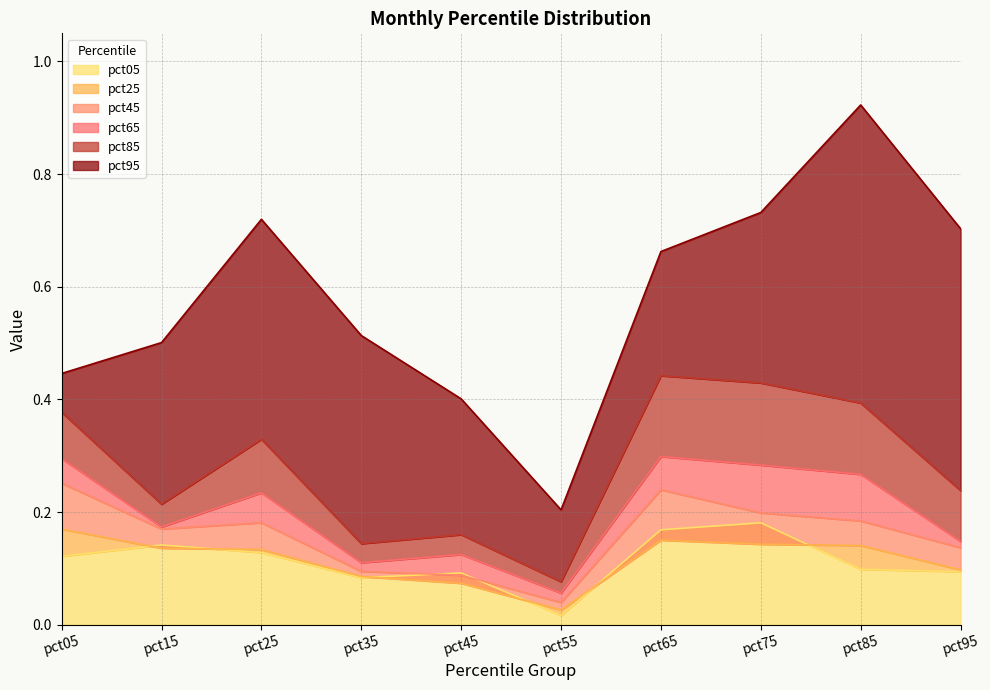

Which series has the largest total across all categories?

pct95